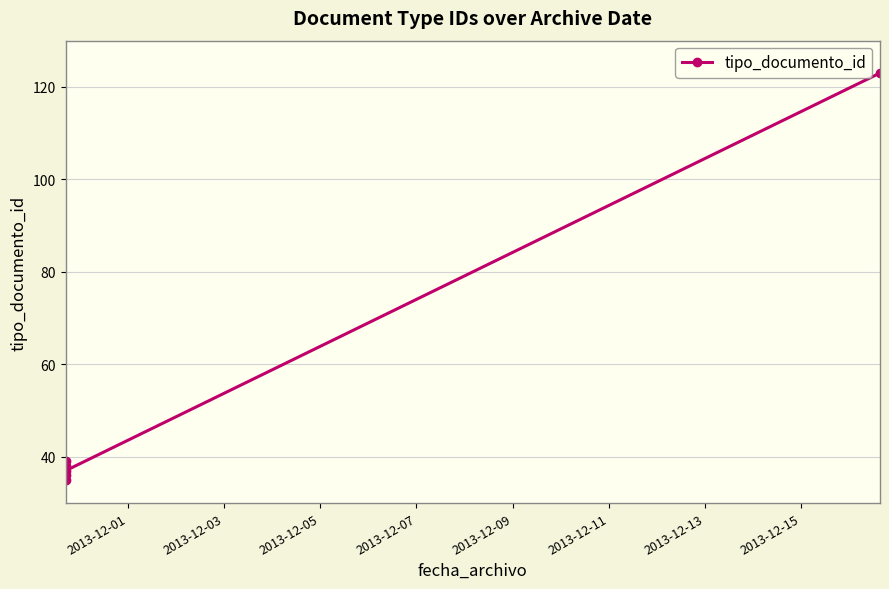

Is this an area chart (filled region under the line)?

No